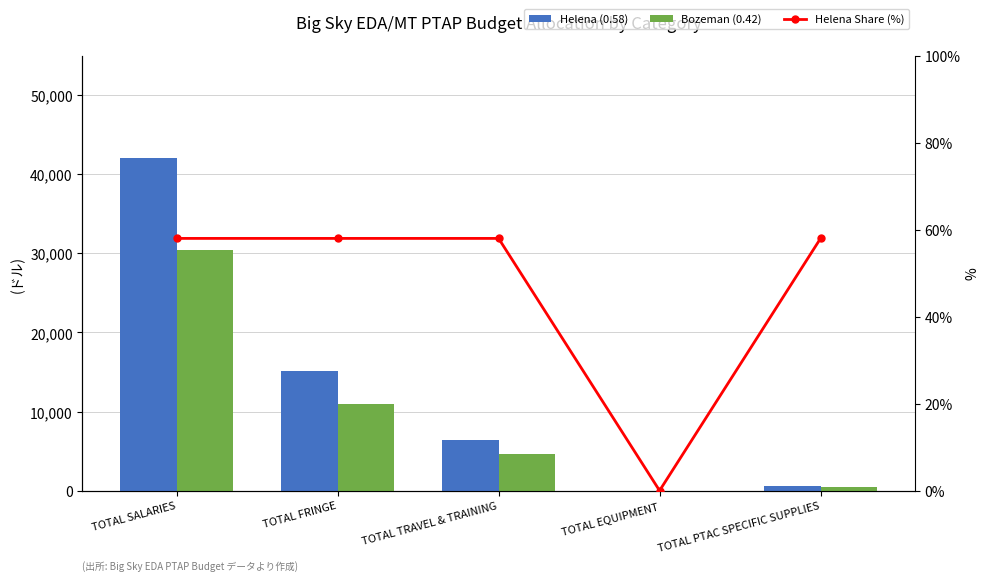

Reading right to left, list all the values displayed in this chart.

Helena (0.58): TOTAL PTAC SPECIFIC SUPPLIES=580.0	TOTAL EQUIPMENT=0.0	TOTAL TRAVEL & TRAINING=6359.7	TOTAL FRINGE=15138.0	TOTAL SALARIES=42050.0
Bozeman (0.42): TOTAL PTAC SPECIFIC SUPPLIES=420.0	TOTAL EQUIPMENT=0.0	TOTAL TRAVEL & TRAINING=4605.3	TOTAL FRINGE=10962.0	TOTAL SALARIES=30450.0
Helena Share (%): TOTAL PTAC SPECIFIC SUPPLIES=58.0	TOTAL EQUIPMENT=0.0	TOTAL TRAVEL & TRAINING=58.0	TOTAL FRINGE=58.0	TOTAL SALARIES=58.0